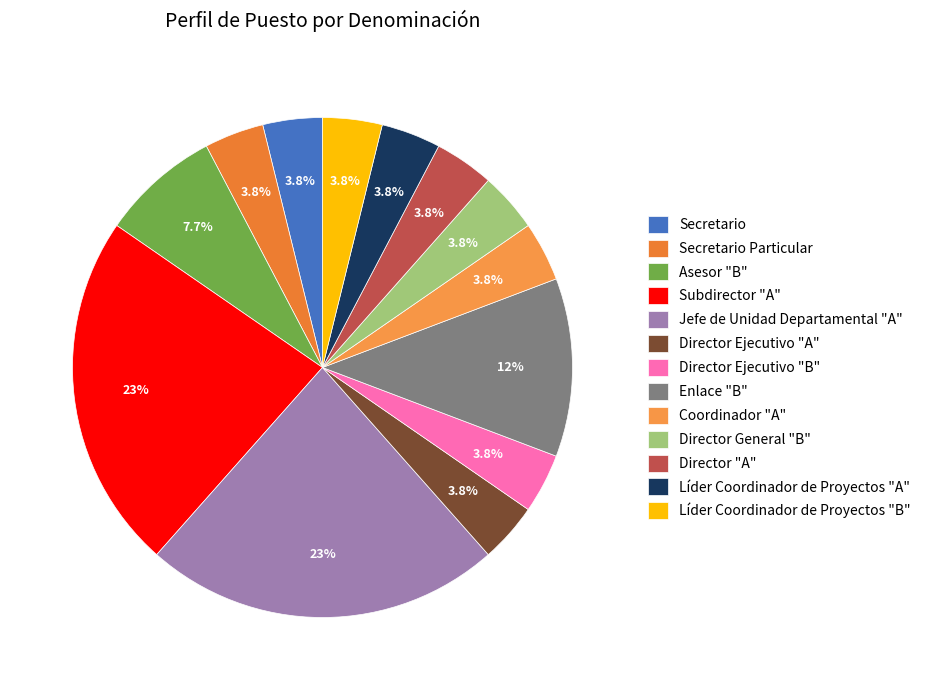

True or false: Director Ejecutivo "A" accounts for 13% of the total.

False